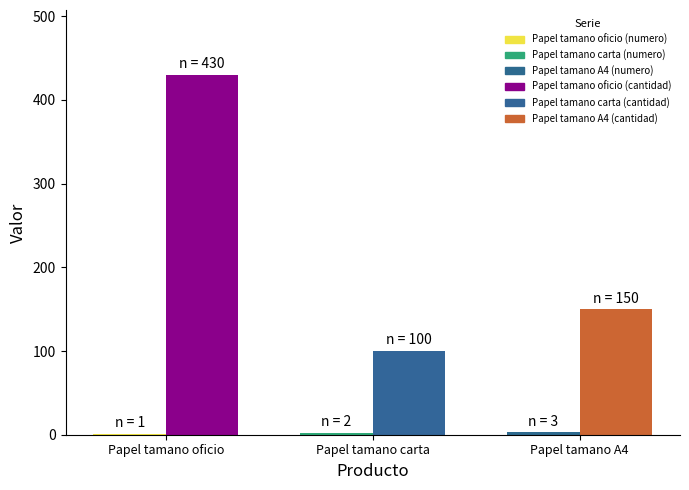

What is the maximum value shown in the chart?

430